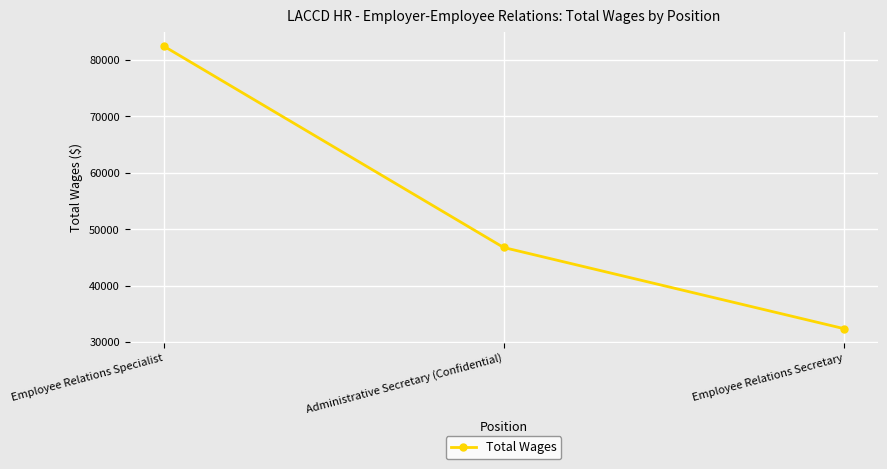

Reading right to left, transcribe all the data shown in this chart.

32420	46777	82443